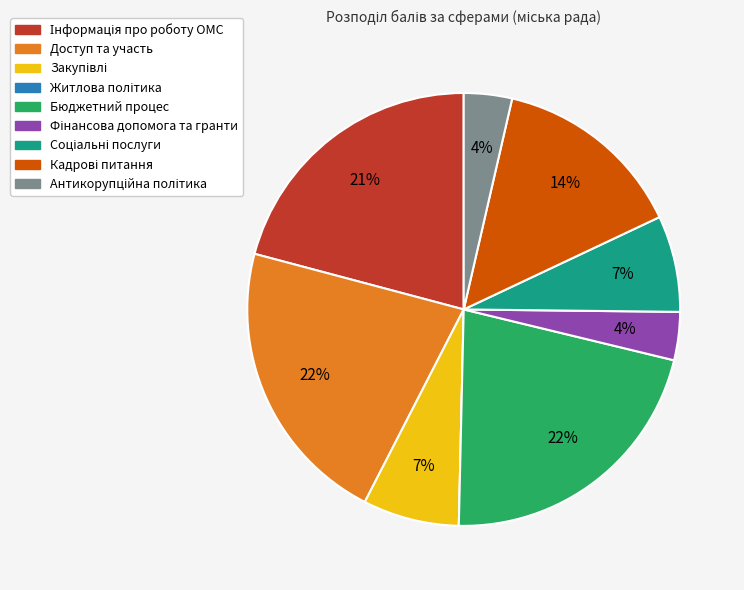

Is there any slice that represents more than half of the pie?

No